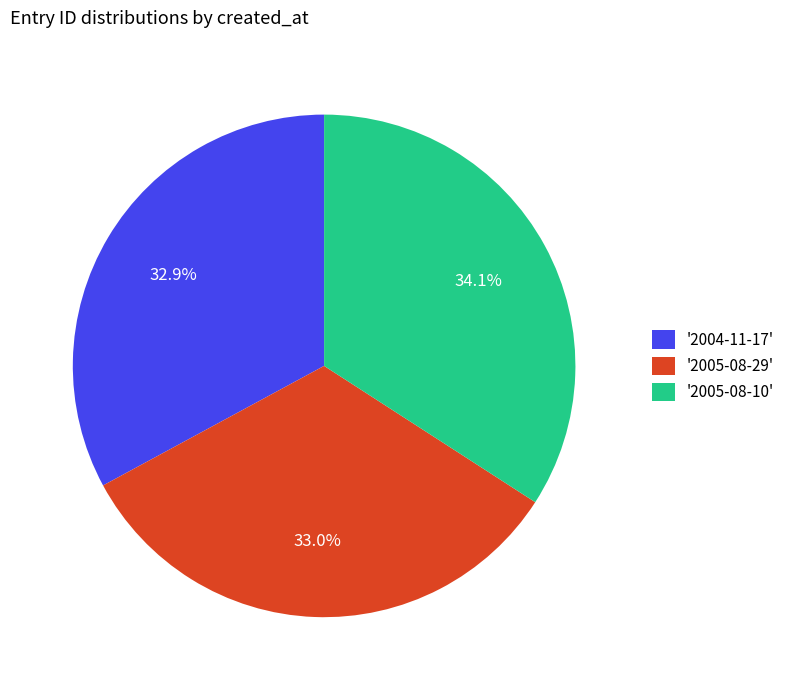

Which category has the biggest portion of the pie?

'2005-08-10'